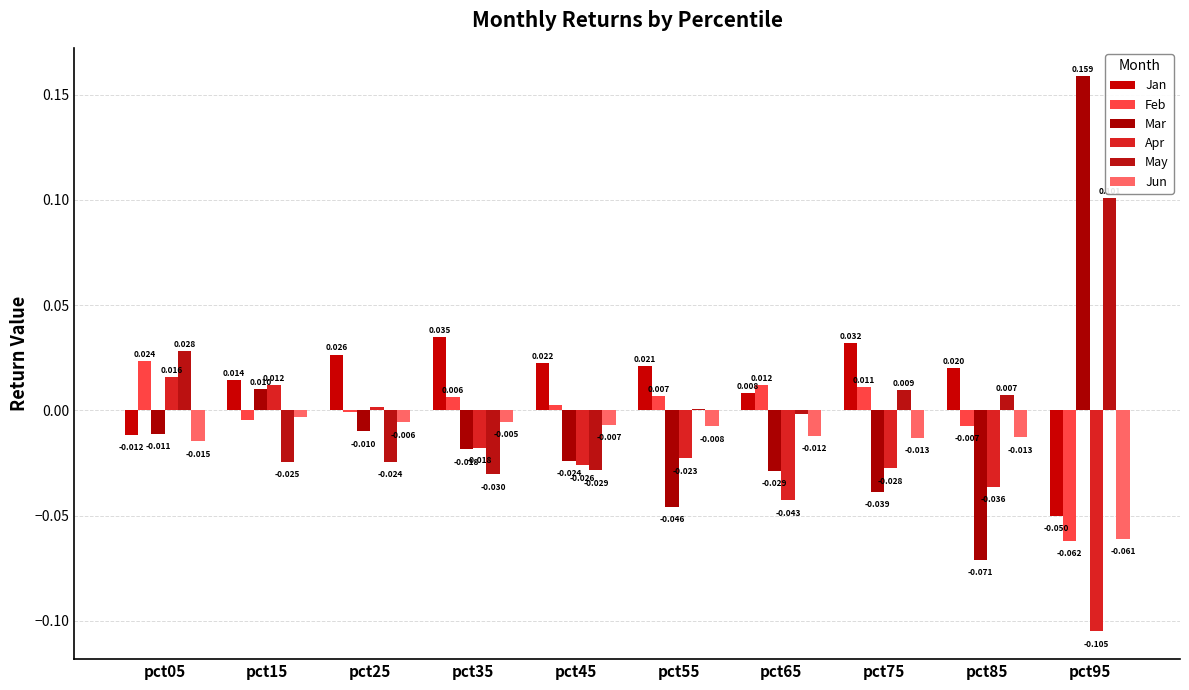

Are the bars grouped side by side (vs. stacked)?

Yes